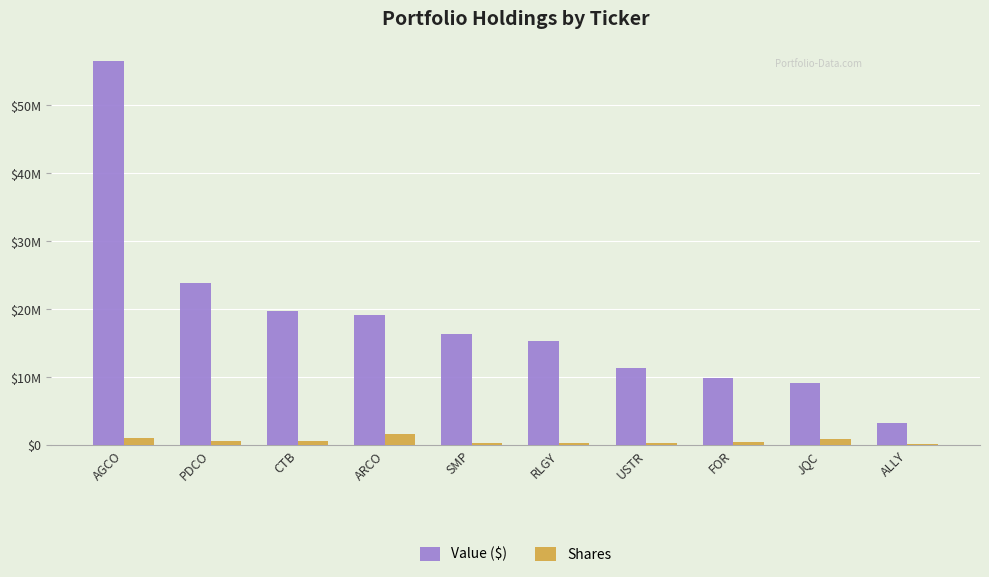

What is the total value across all series at PDCO?

24446465